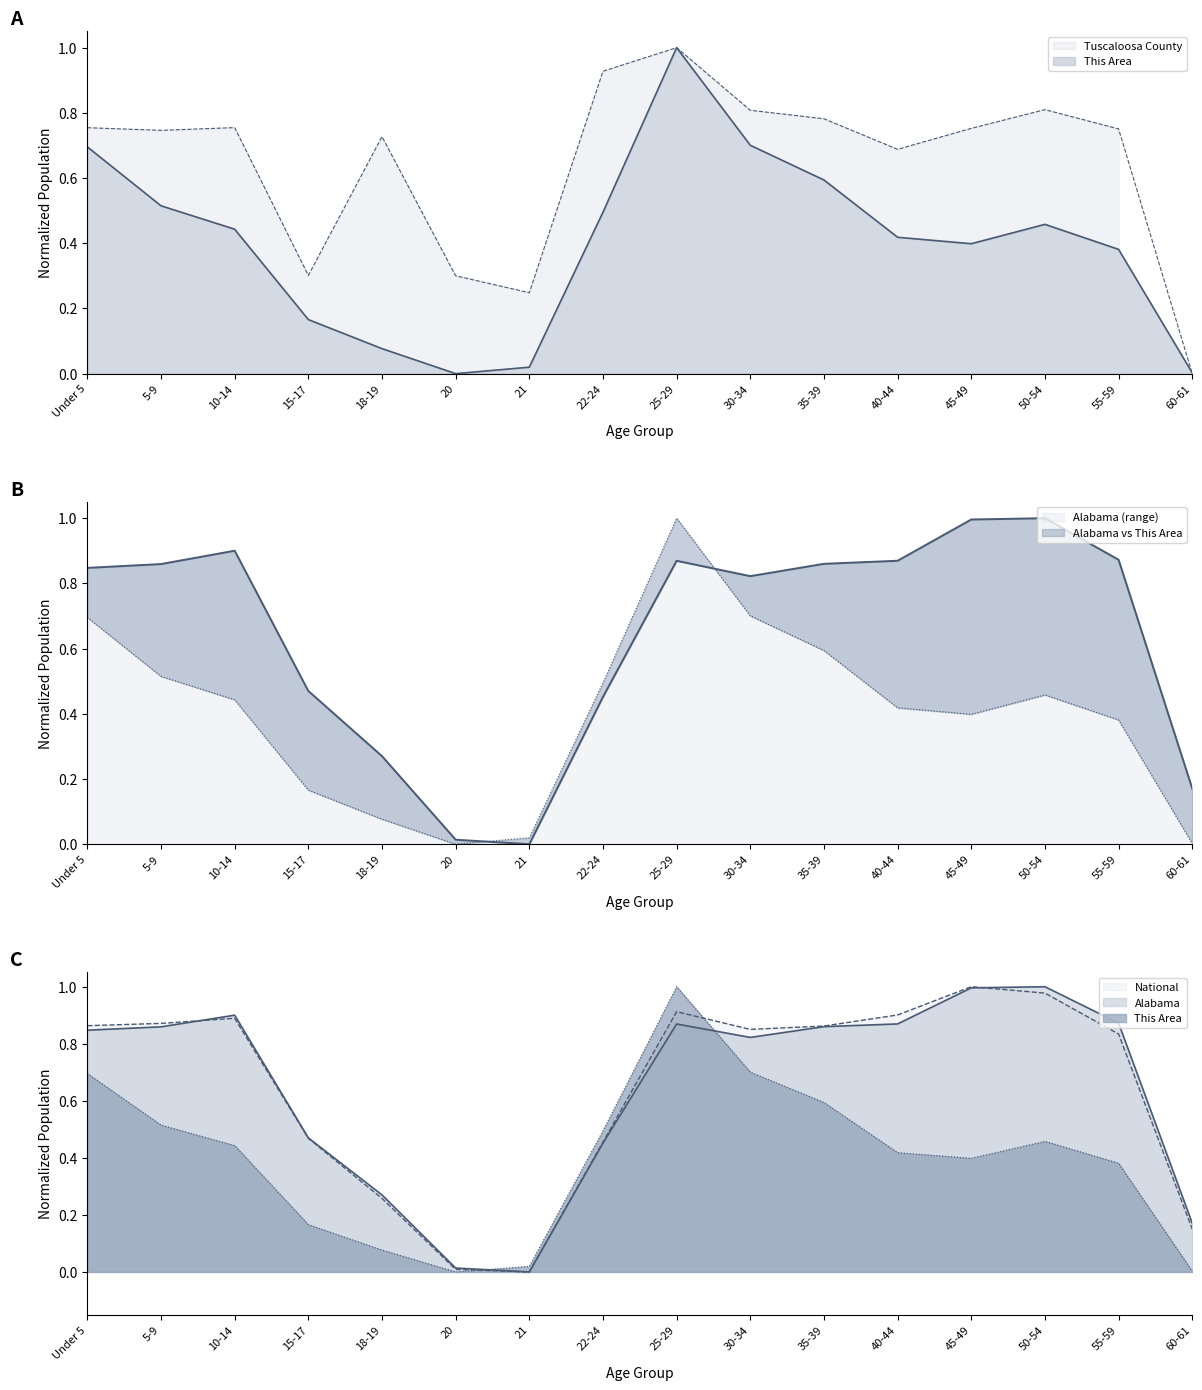

What value does the National series have at 5-9?

0.9